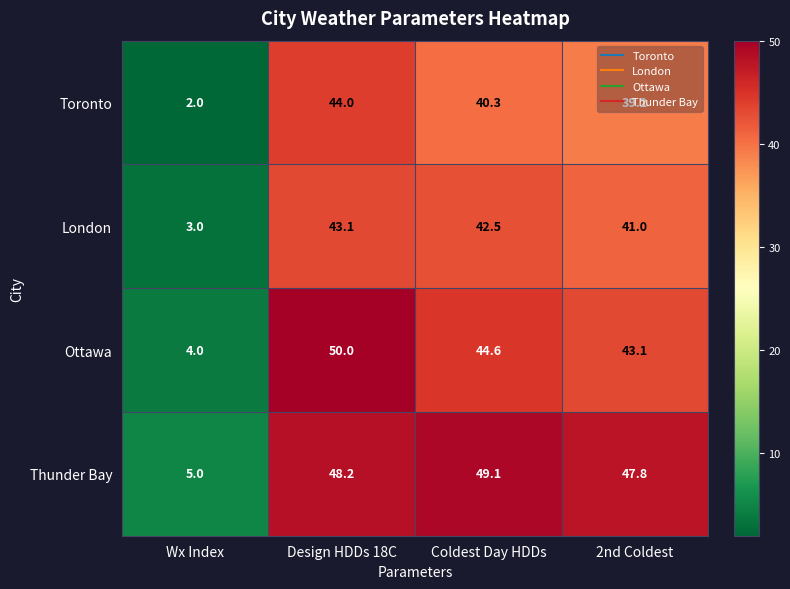

What is the total value across all series at 2nd Coldest?

171.1